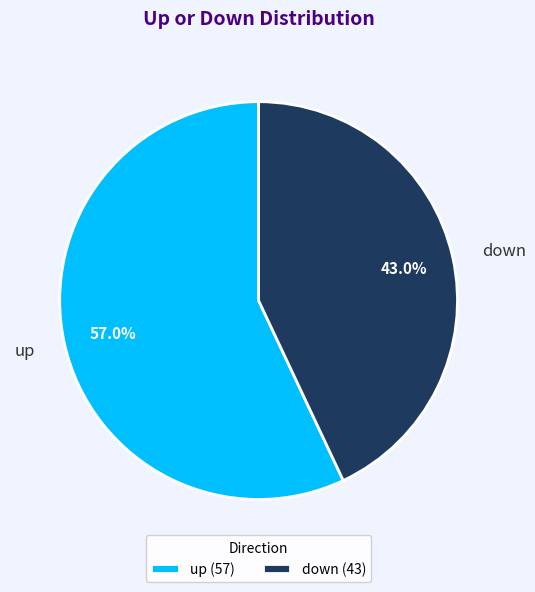

What percentage do down and up together represent?

100.0%